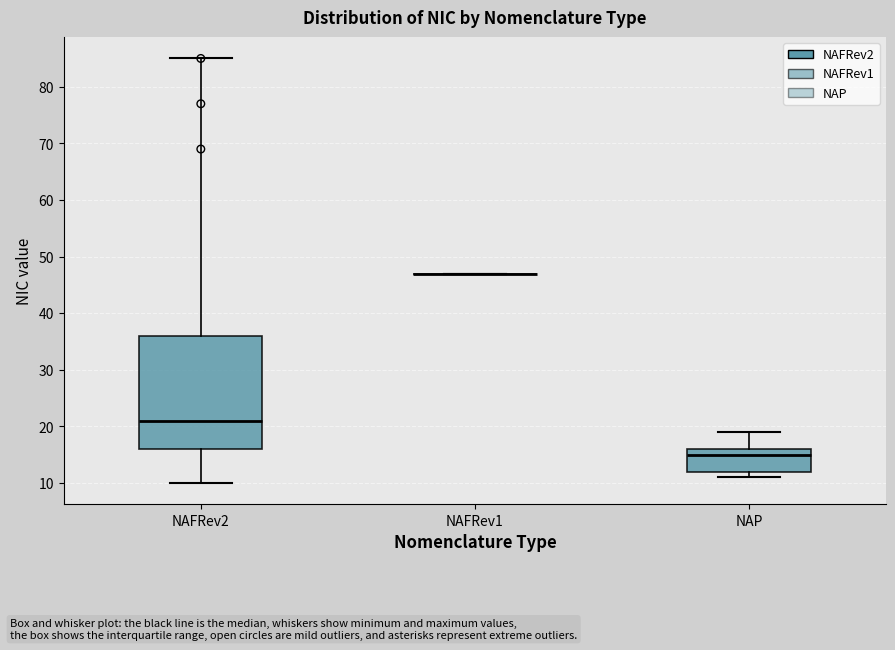

Which box is the tallest, from its lower edge to its upper edge?

NAFRev2